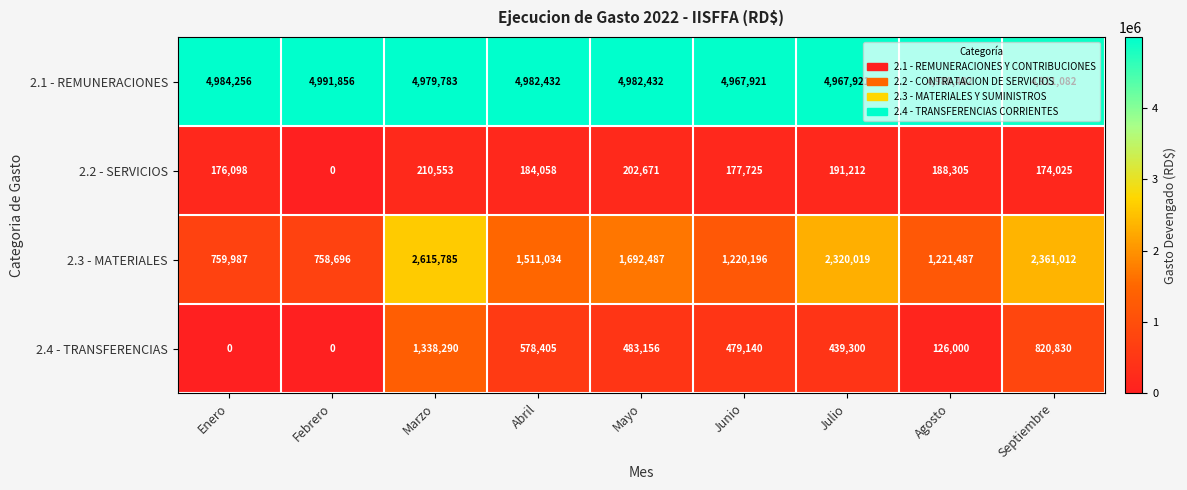

The value of 2.2 - SERVICIOS at Agosto is 188305. True or false?

True